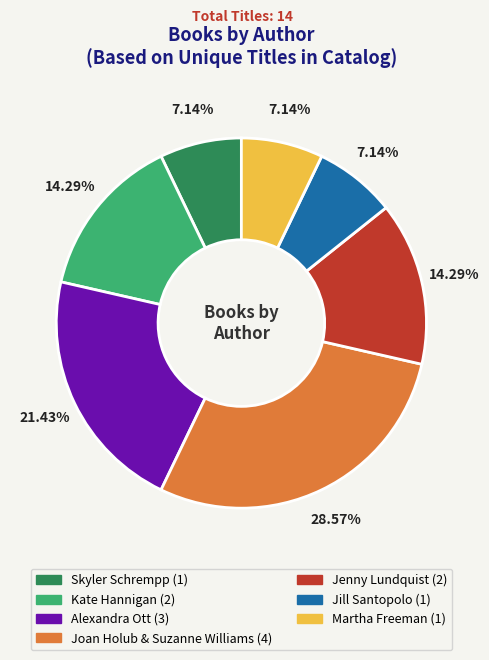

To the nearest percent, what is the difference between the Jill Santopolo and Joan Holub & Suzanne Williams slice percentages?

21%